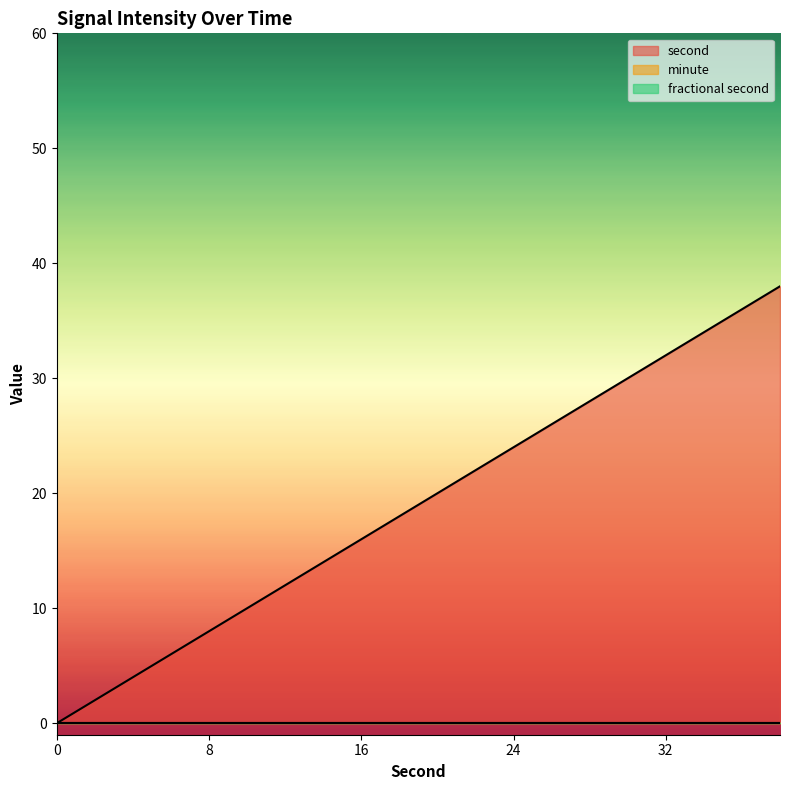

True or false: minute and second cross at least once.

False